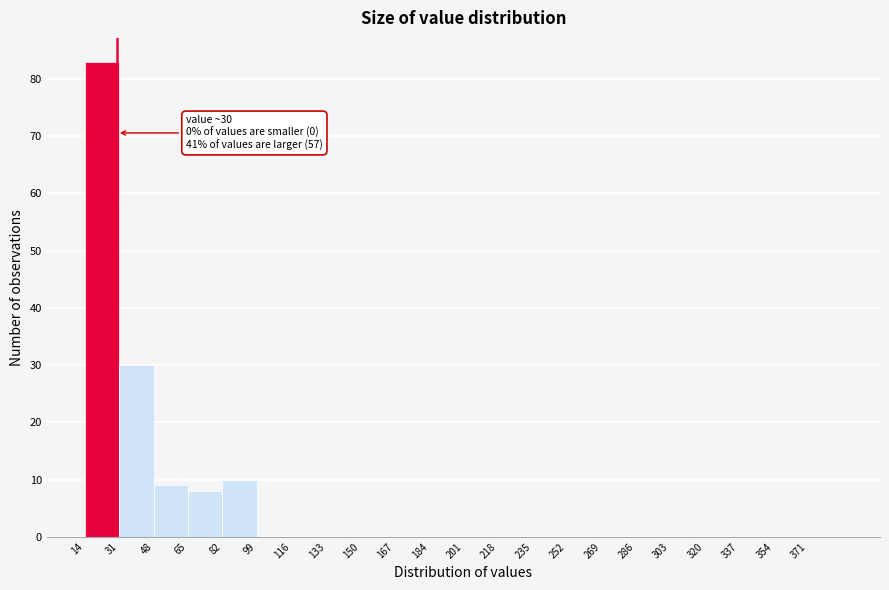

Over which range of the x-axis is the bar tallest?

14 to 31